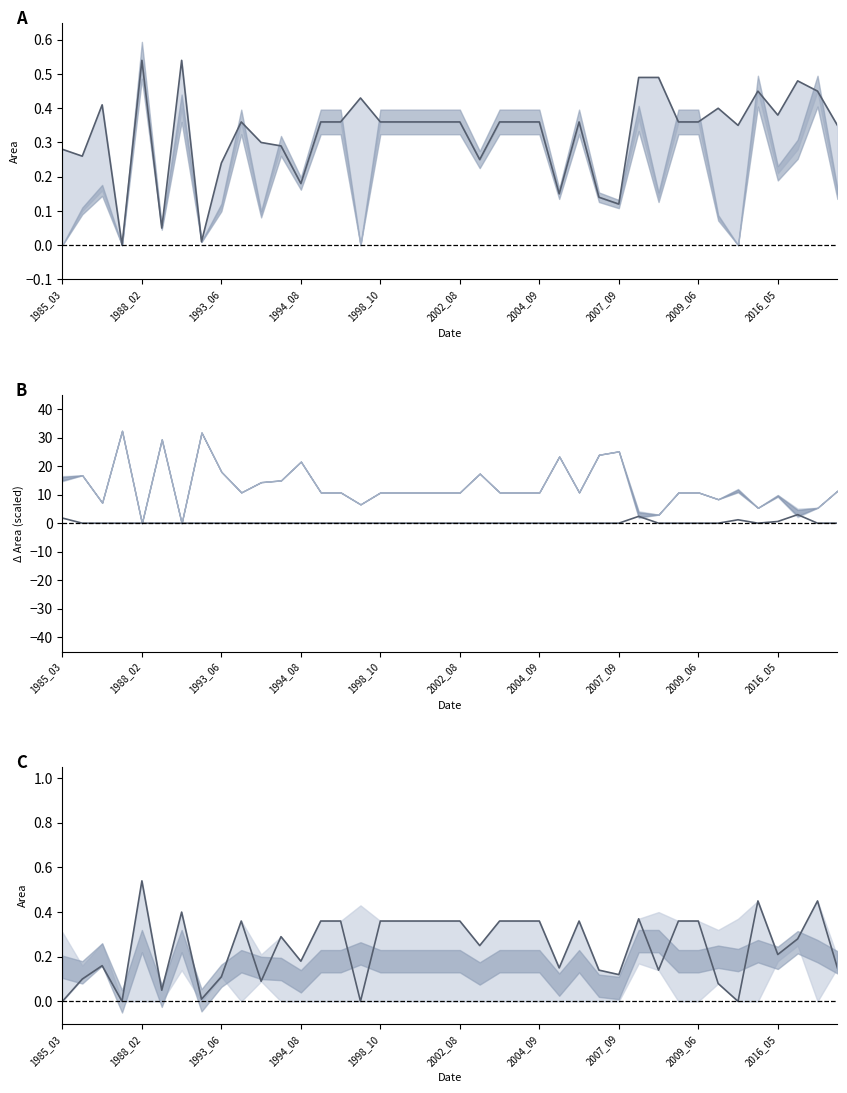

True or false: landArea - origlandArea (×60) and origWaterArea intersect in this chart.

True